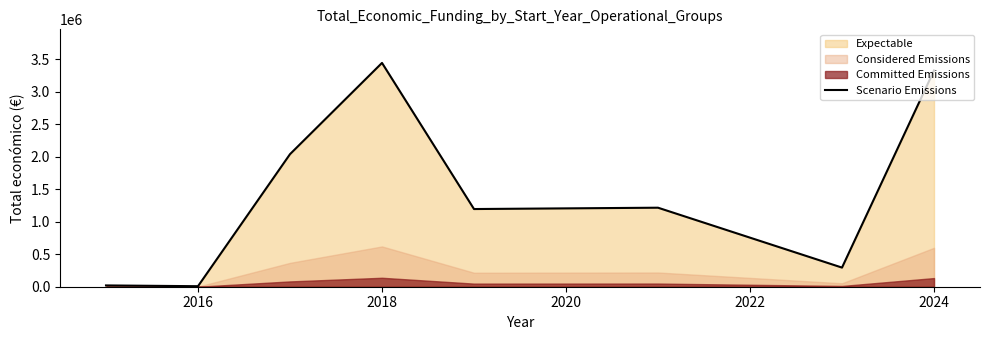

What is the maximum value for Scenario Emissions?

3443254